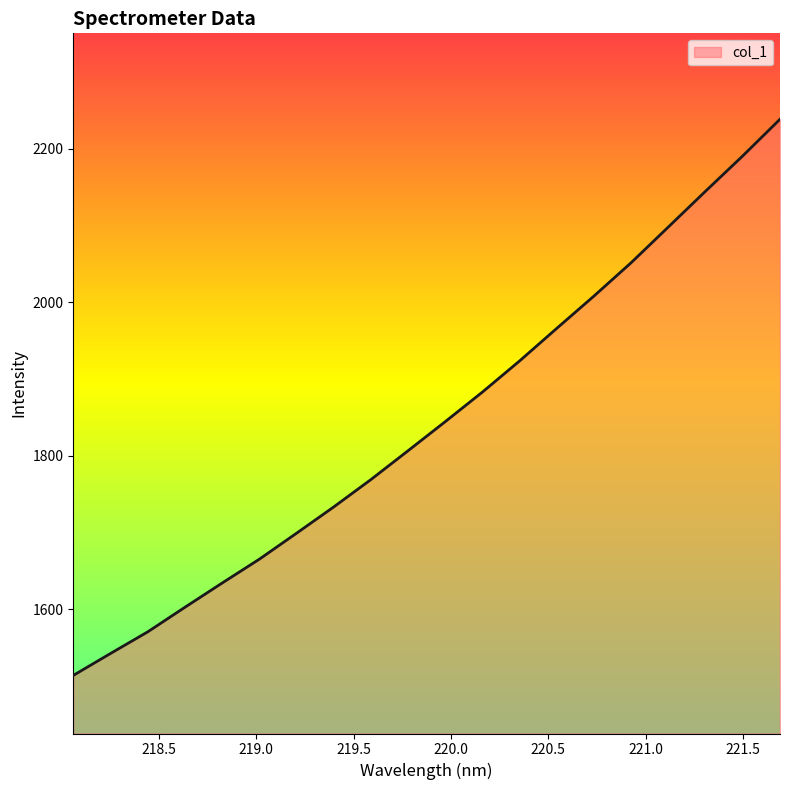

What is the smallest value displayed?

1513.9